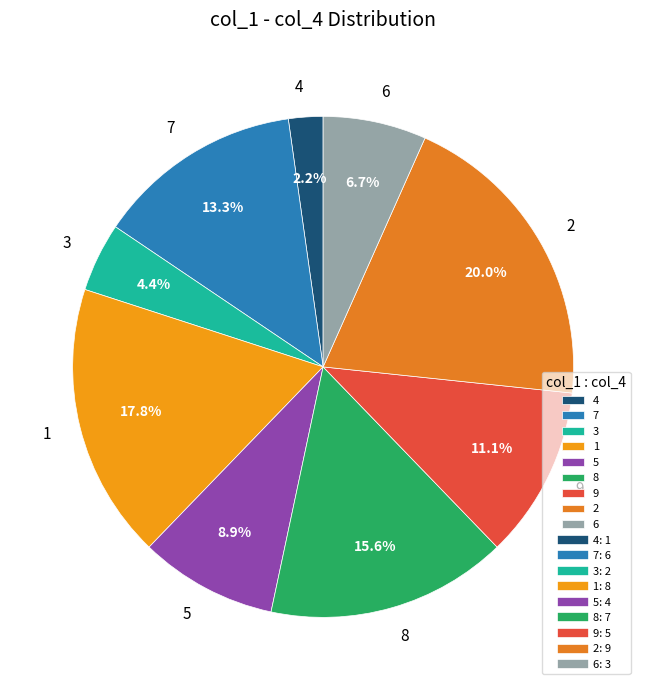

What percentage do 1 and 3 together represent?

22.2%